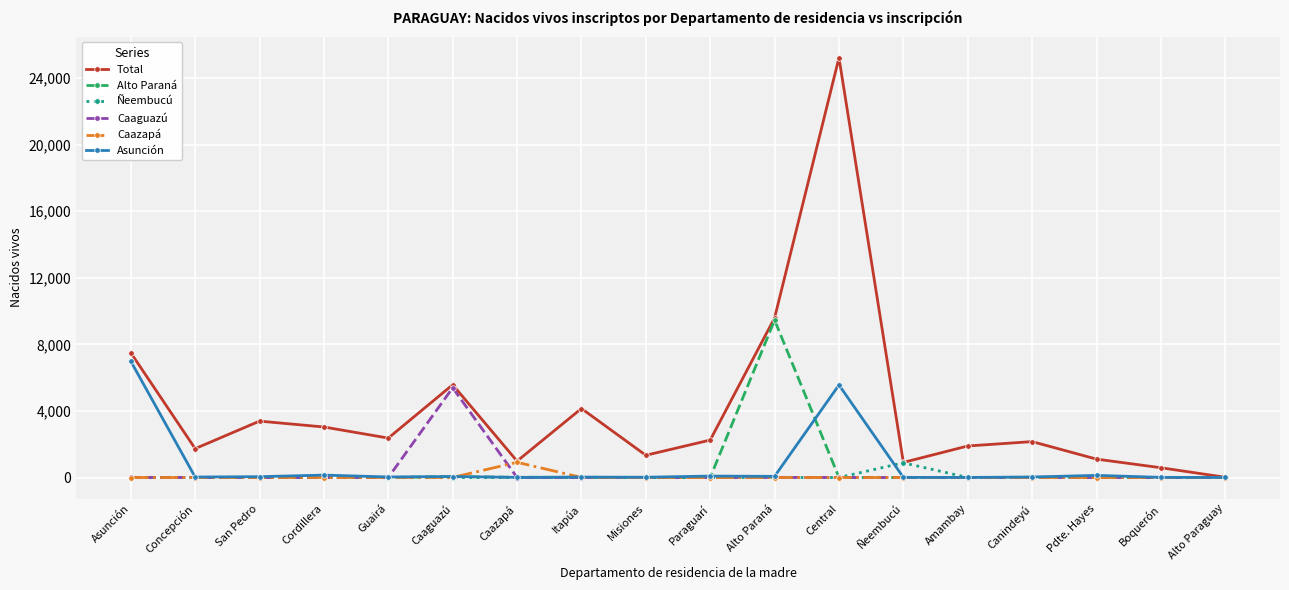

The value of Alto Paraná at Cordillera is 0. True or false?

True